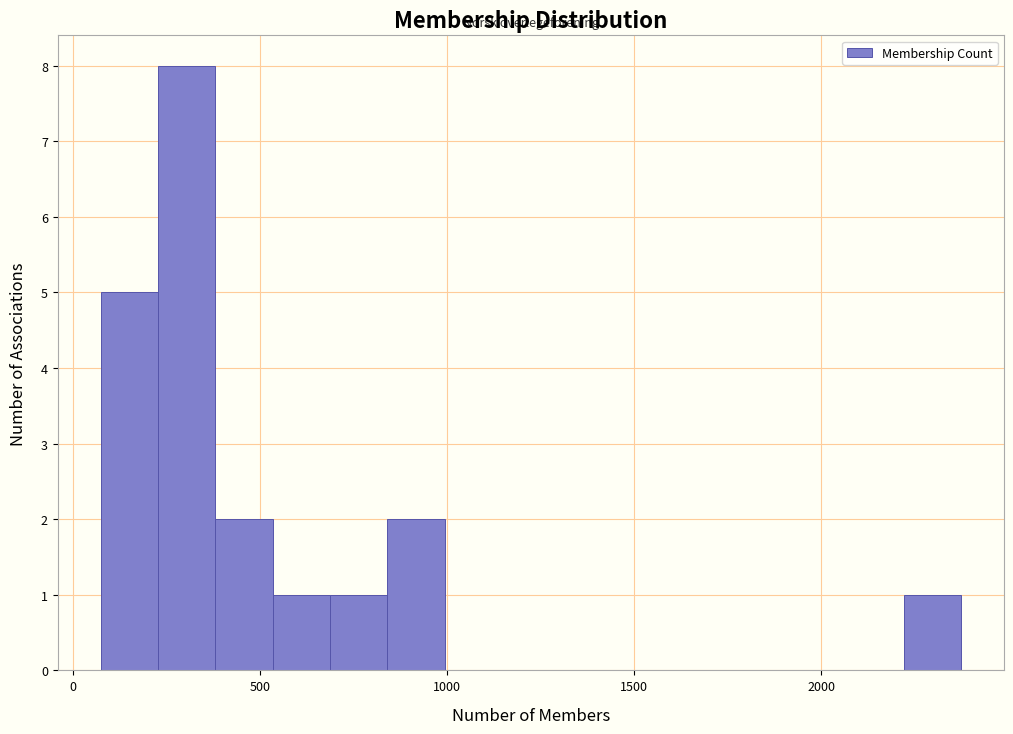

Around what value on the x-axis is the tallest bar? Give the approximate position of its centre, as read against the axis.

300